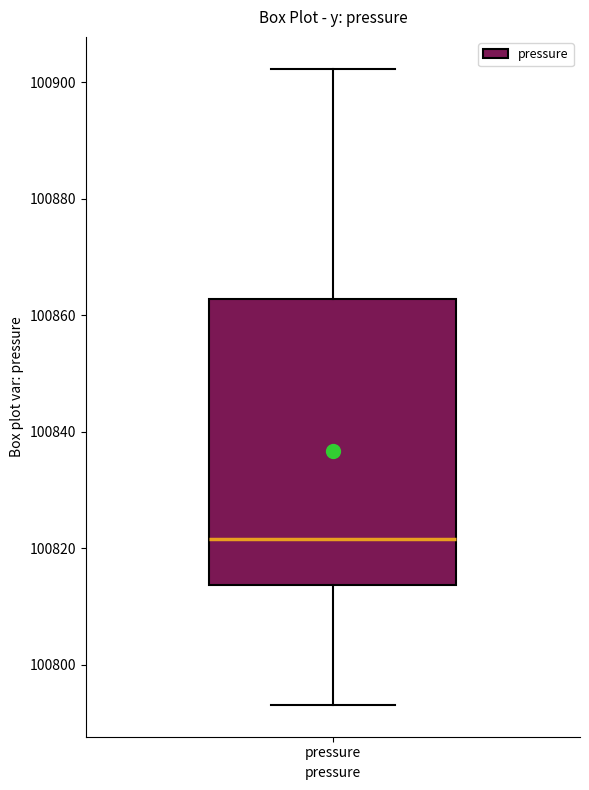

Read this box plot against the y-axis: the position of the median line, the range covered by the box, and the ends of both whiskers. The values are not printed on the chart, so give them approximately, as read against the axis.

median 100822, box 100814 to 100862, whiskers 100794 to 100902